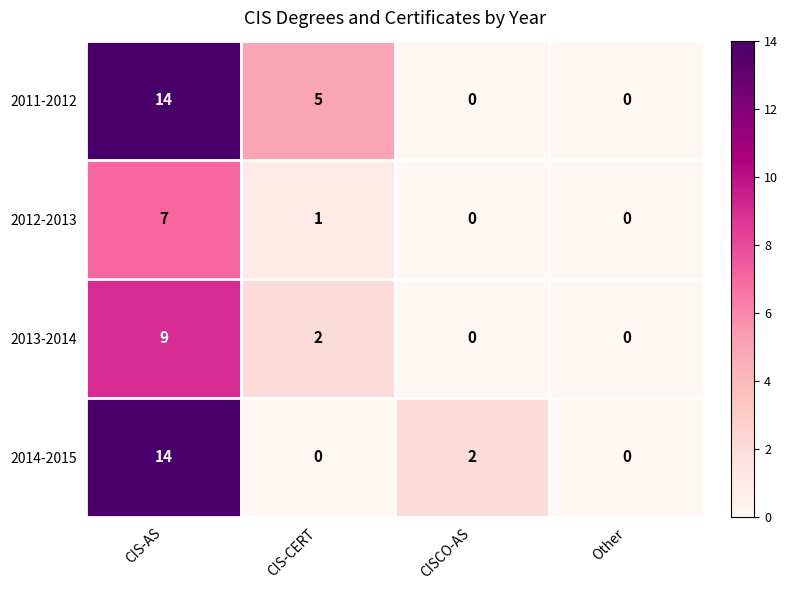

At which label is 2014-2015 closest to 7?

CISCO-AS